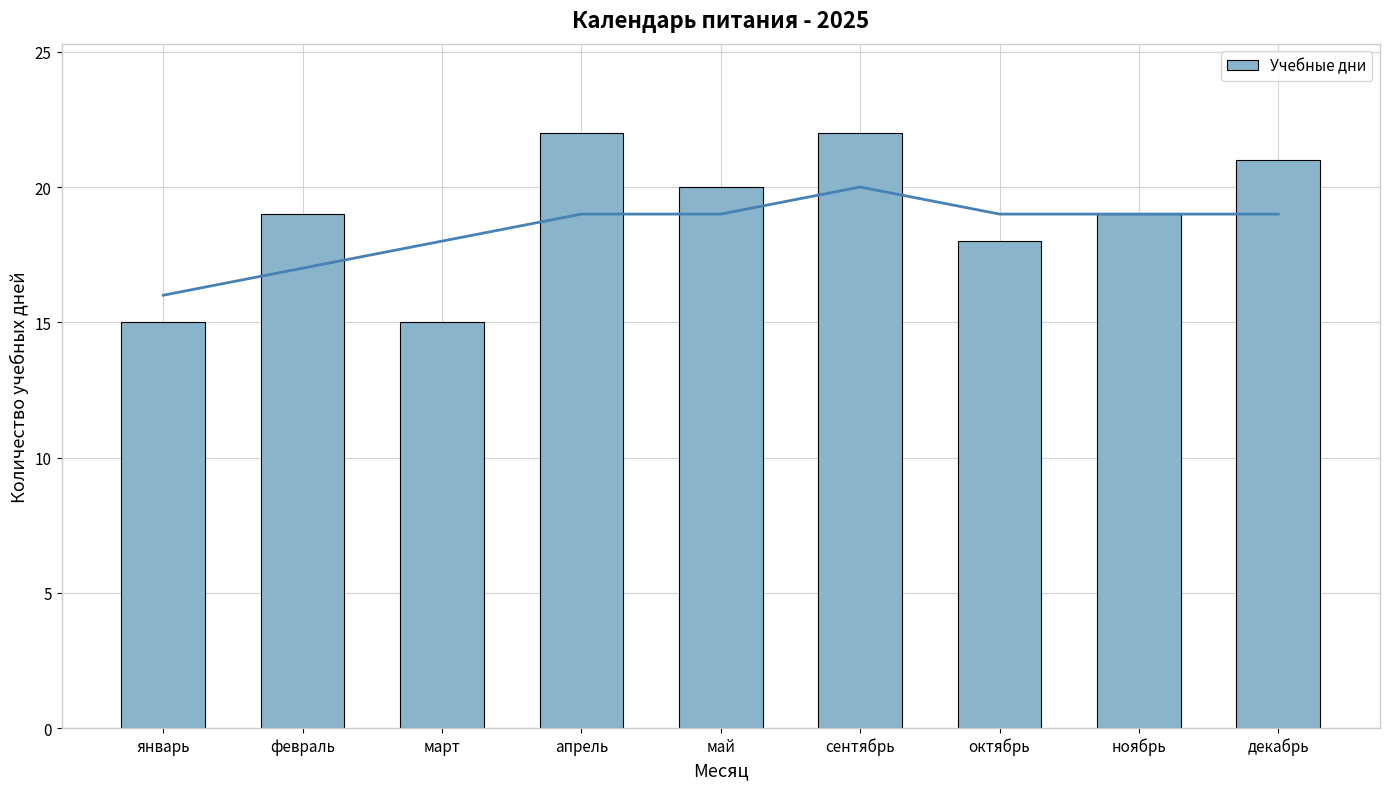

Rank the categories by value from highest to lowest.

апрель, сентябрь, декабрь, май, февраль, ноябрь, октябрь, январь, март